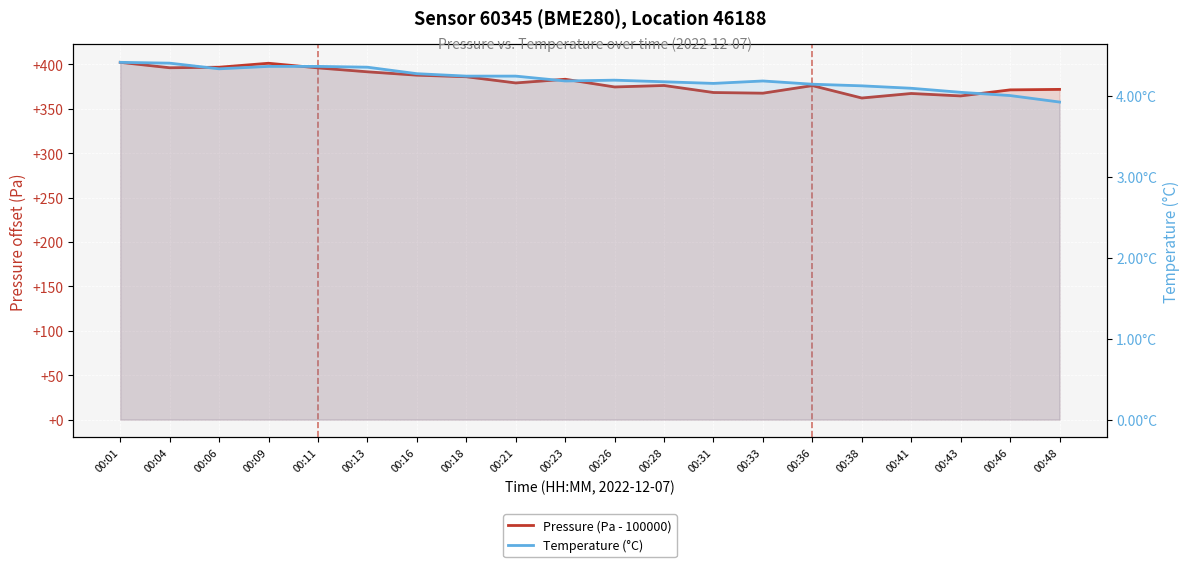

Is it true that Temperature (°C) equals 4.2 at 00:21?

True